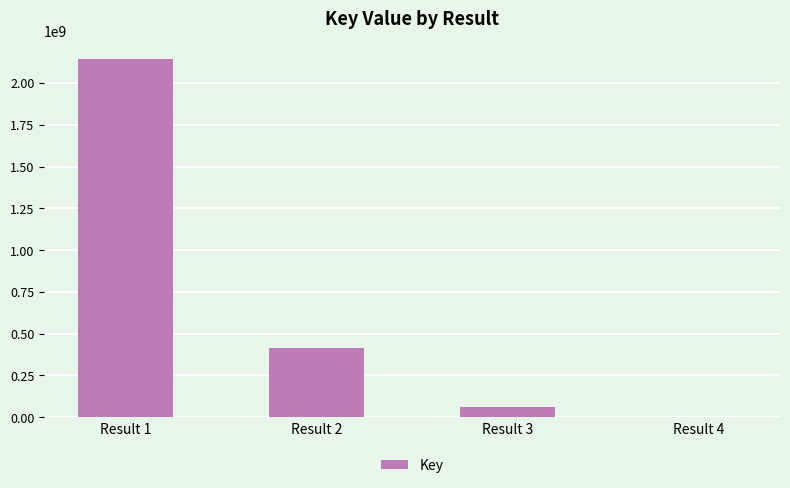

Reading right to left, what are all the values shown in this chart?

Result 4=974	Result 3=62367739	Result 2=414345508	Result 1=2142491051